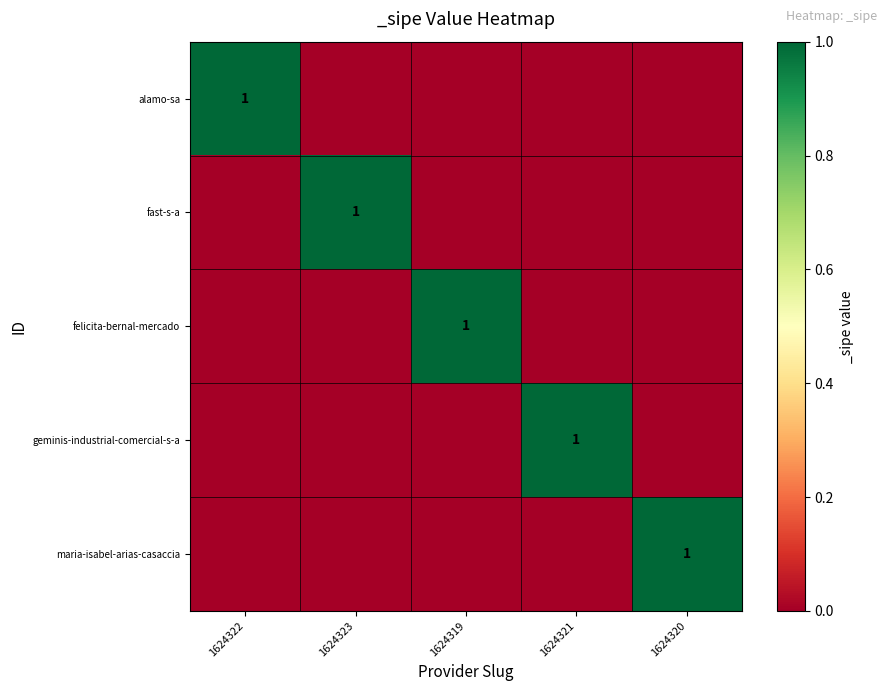

Is it true that maria-isabel-arias-casaccia equals 0 at 1624320?

False